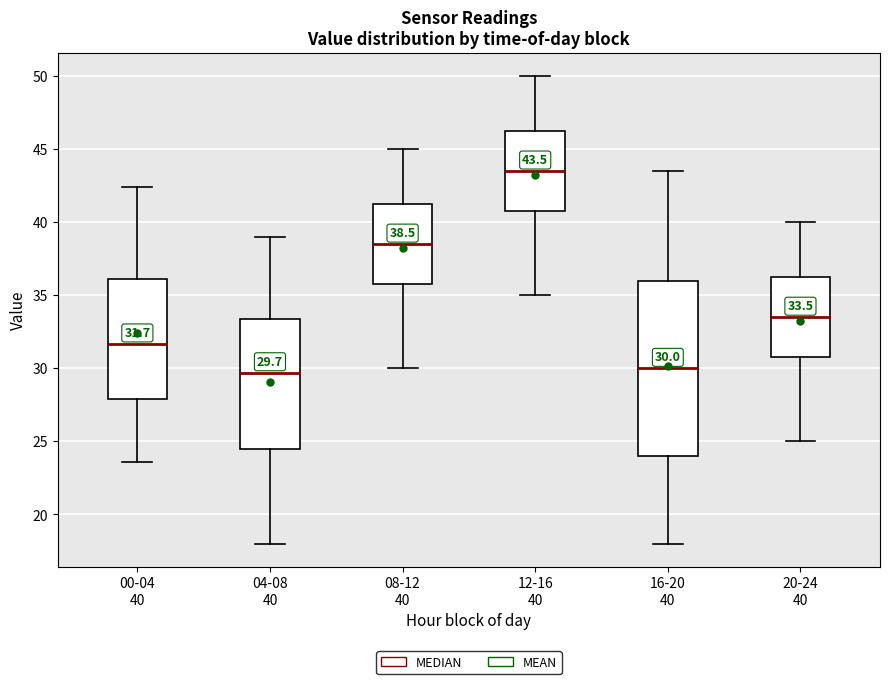

Comparing the boxes themselves (not the whiskers), which one is the tallest?

16-20 40